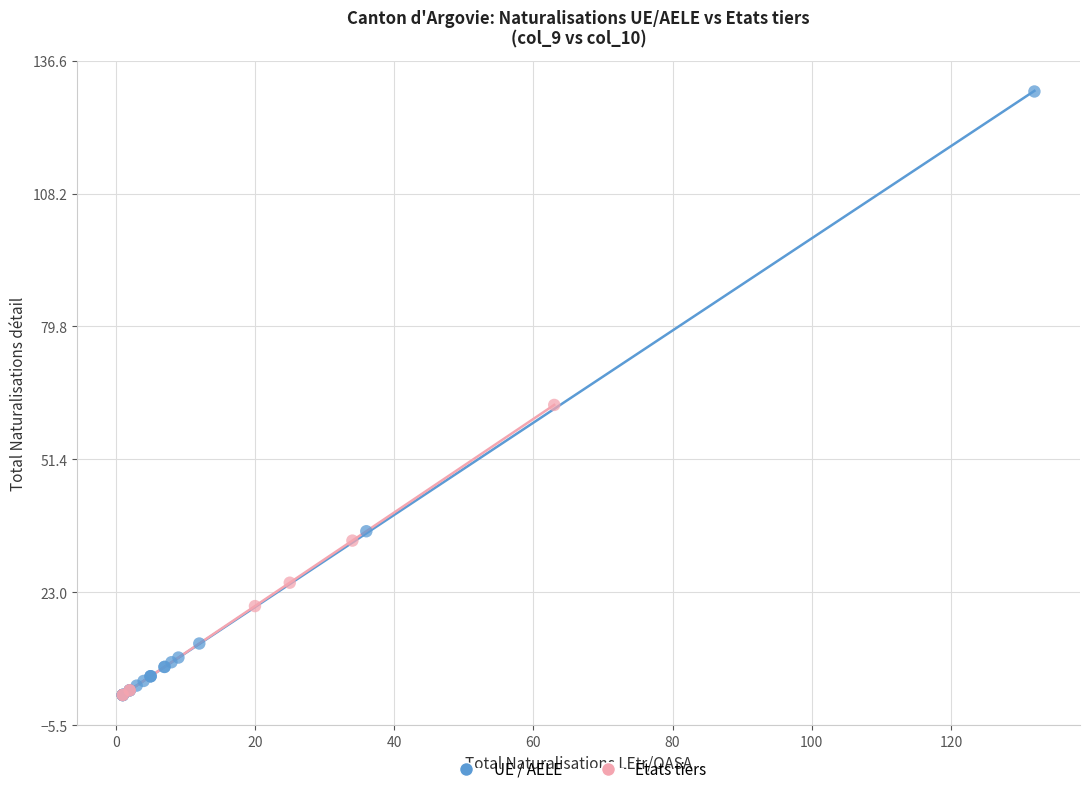

Which series contains the highest Y value?

UE / AELE